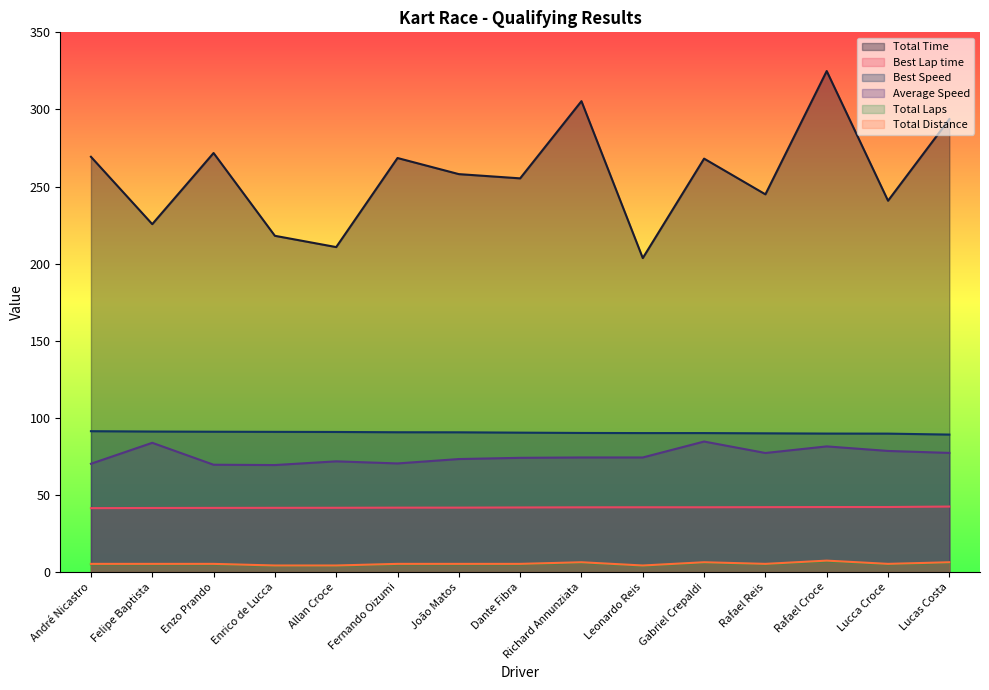

Is it true that Total Distance equals 6.0 at Richard Annunziata?

True